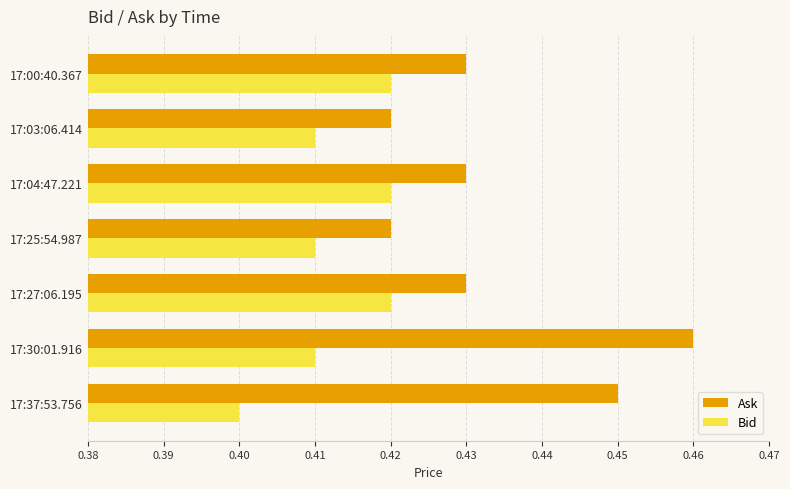

How many data points does each series have?

7